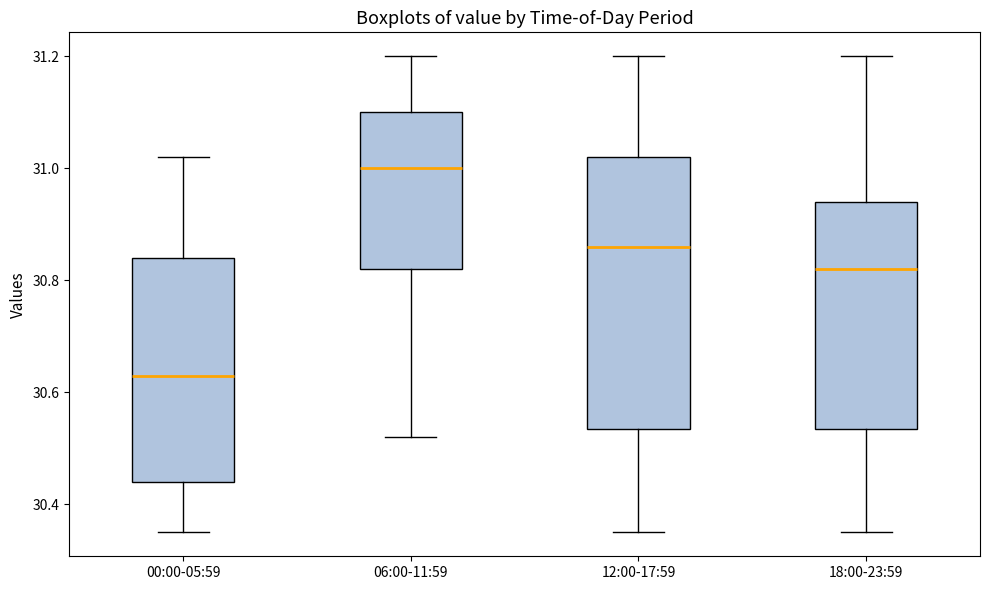

Which box is the tallest, from its lower edge to its upper edge?

12:00-17:59